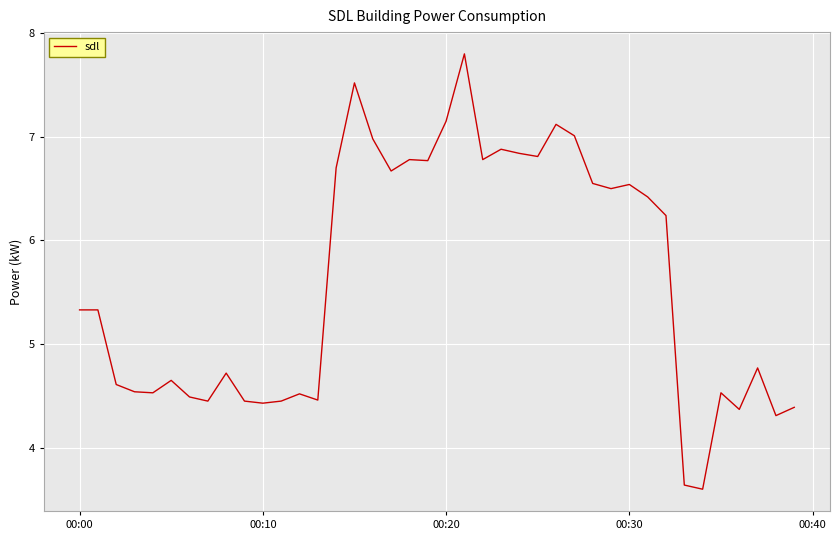

What is the maximum value shown in the chart?

7.8